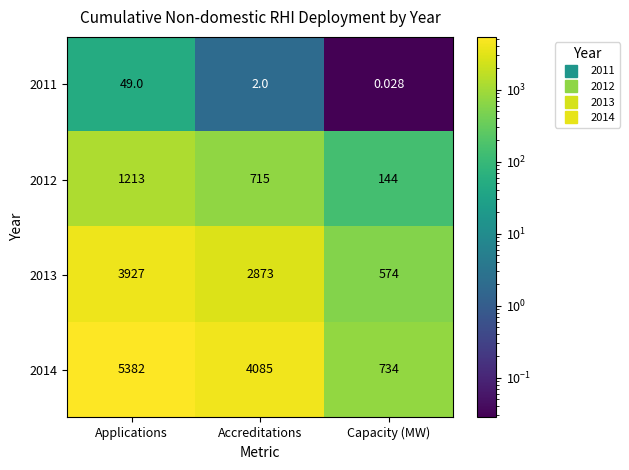

At which category is the sum across all series the highest?

Applications